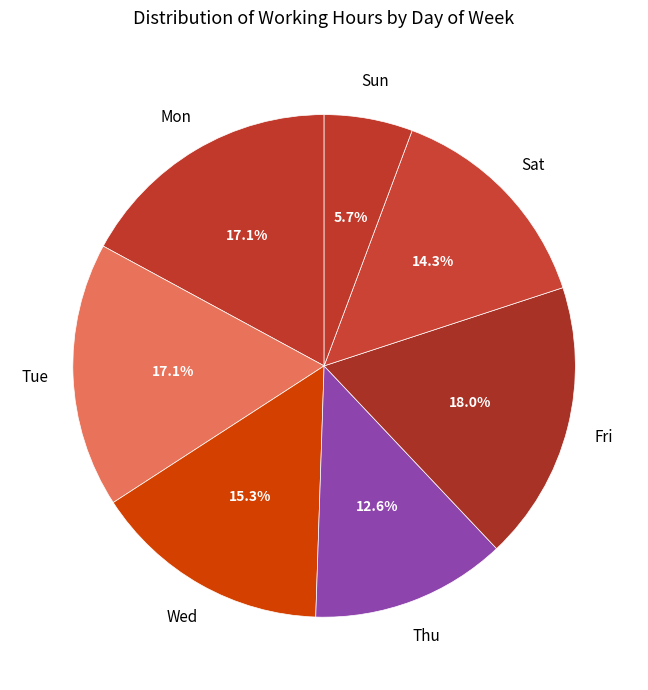

What is the smallest slice in the pie chart?

Sun